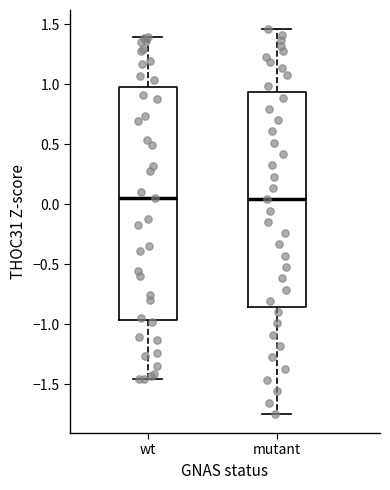

Where does the lower whisker of the box for mutant end on the y-axis? The values are not printed on the chart, so give them approximately, as read against the axis.

-1.75